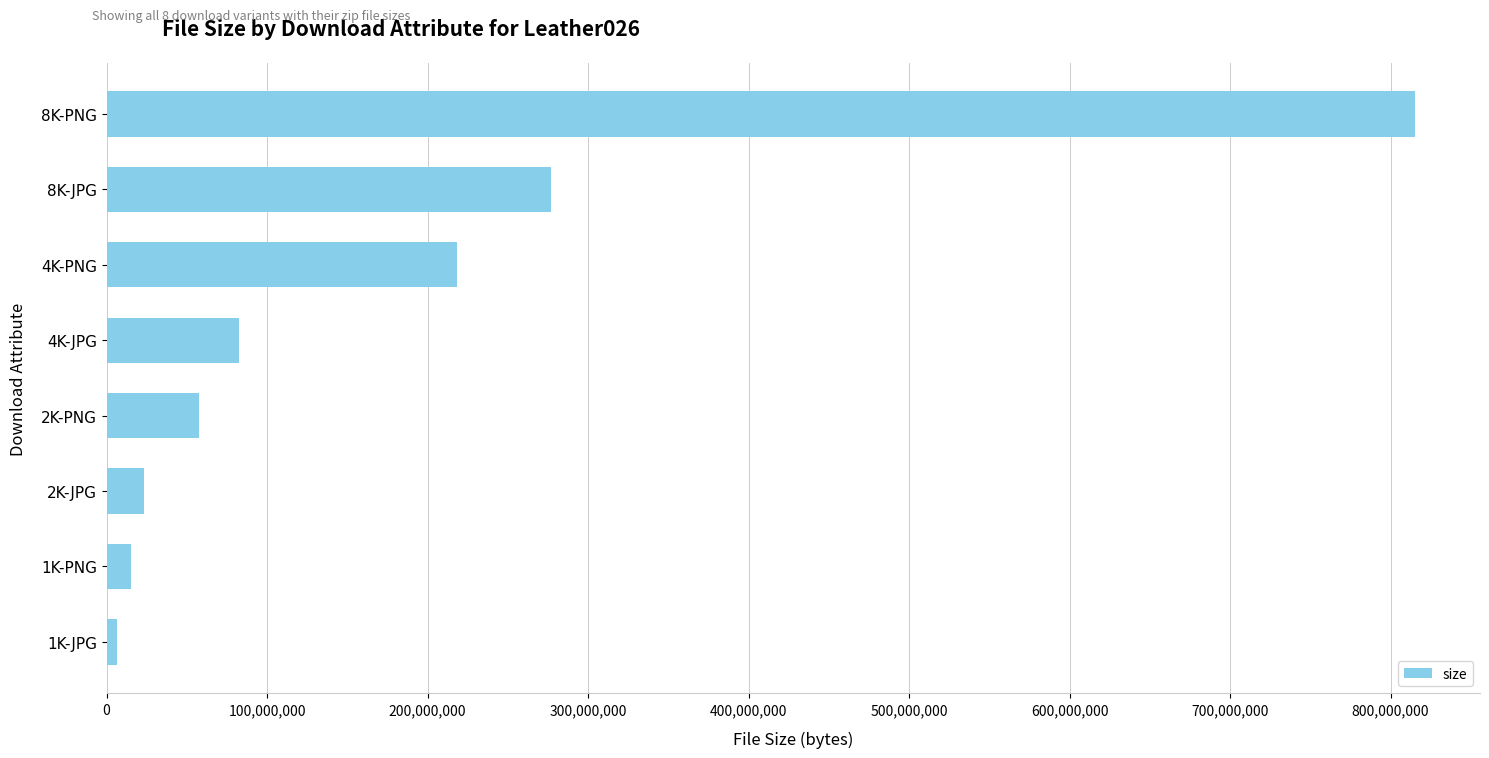

Between 4K-JPG and 2K-JPG, which is larger?

4K-JPG